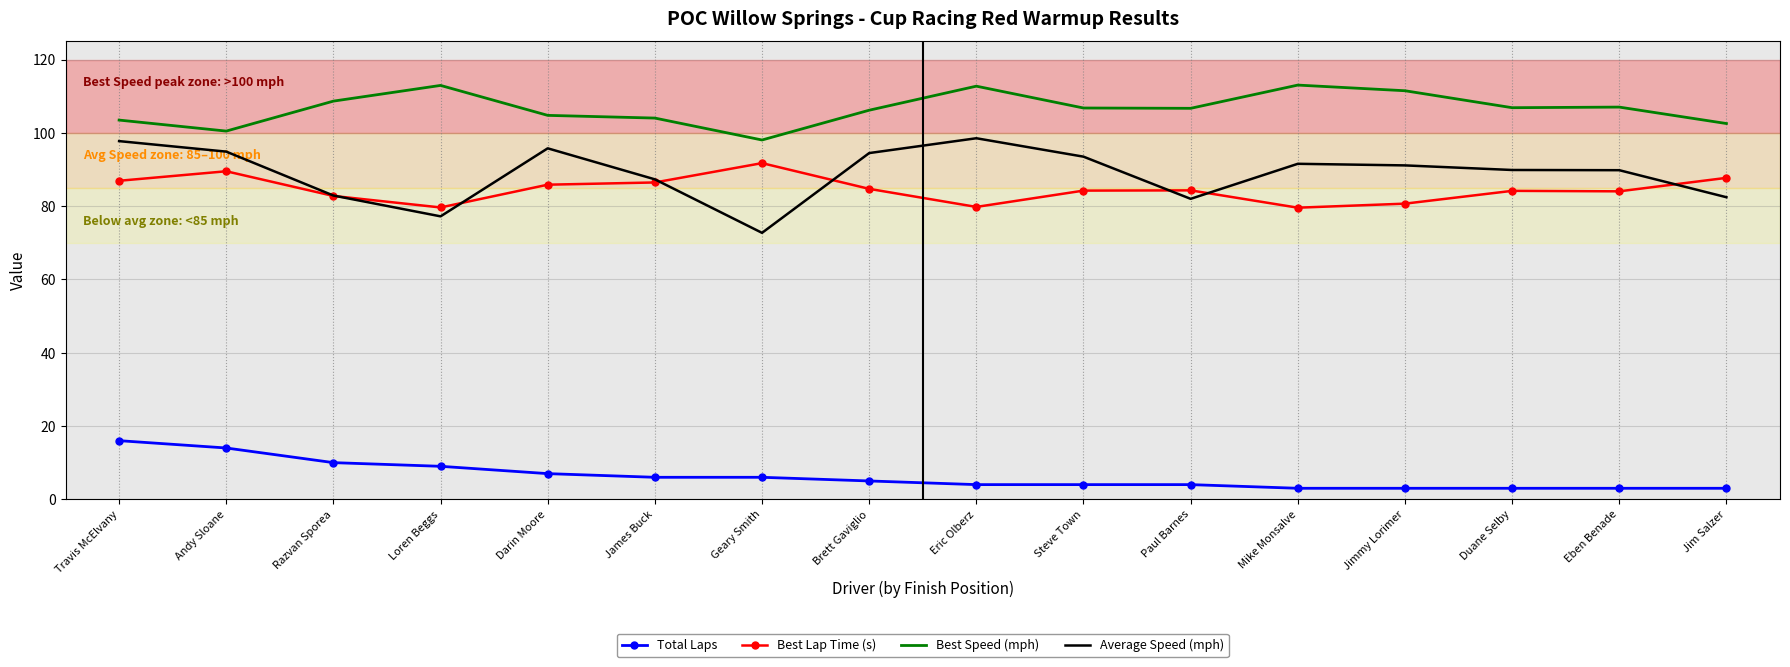

Which series has the largest range (max minus min)?

Average Speed (mph)